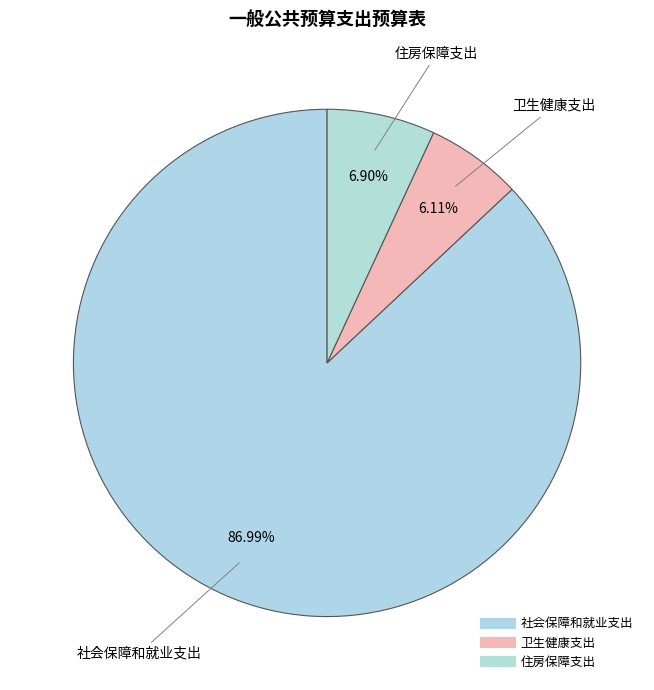

What is the change in value from 卫生健康支出 to 住房保障支出?

+13514